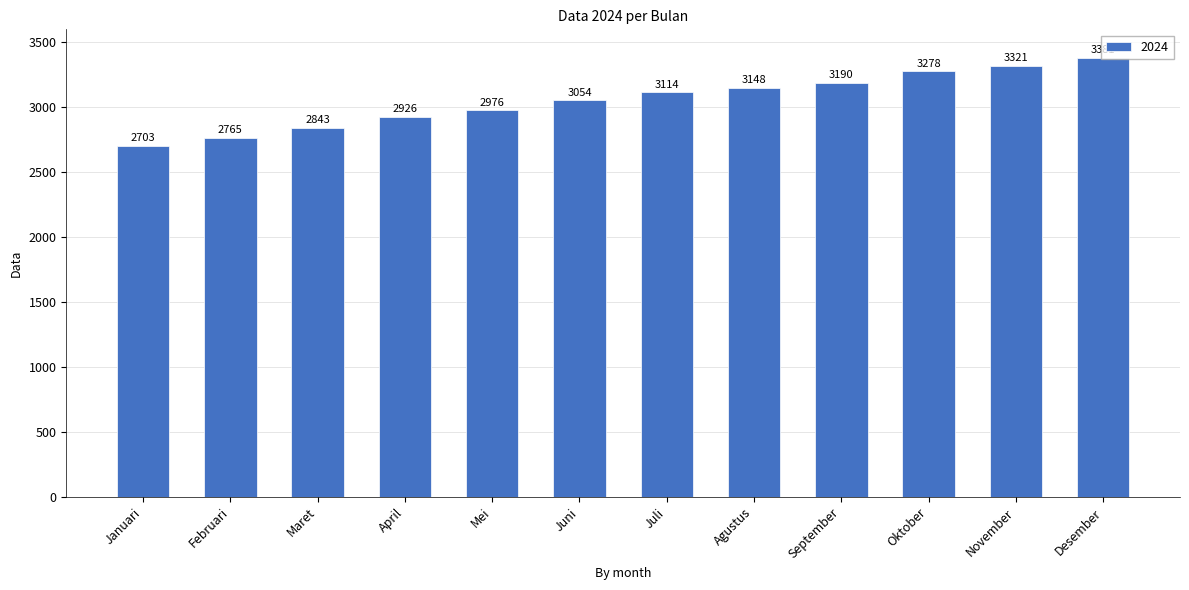

List the labels in order of value, largest first.

Desember, November, Oktober, September, Agustus, Juli, Juni, Mei, April, Maret, Februari, Januari